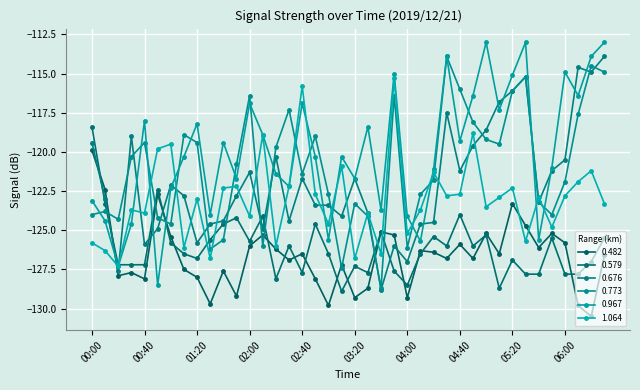

What is the smallest value displayed?

-130.5